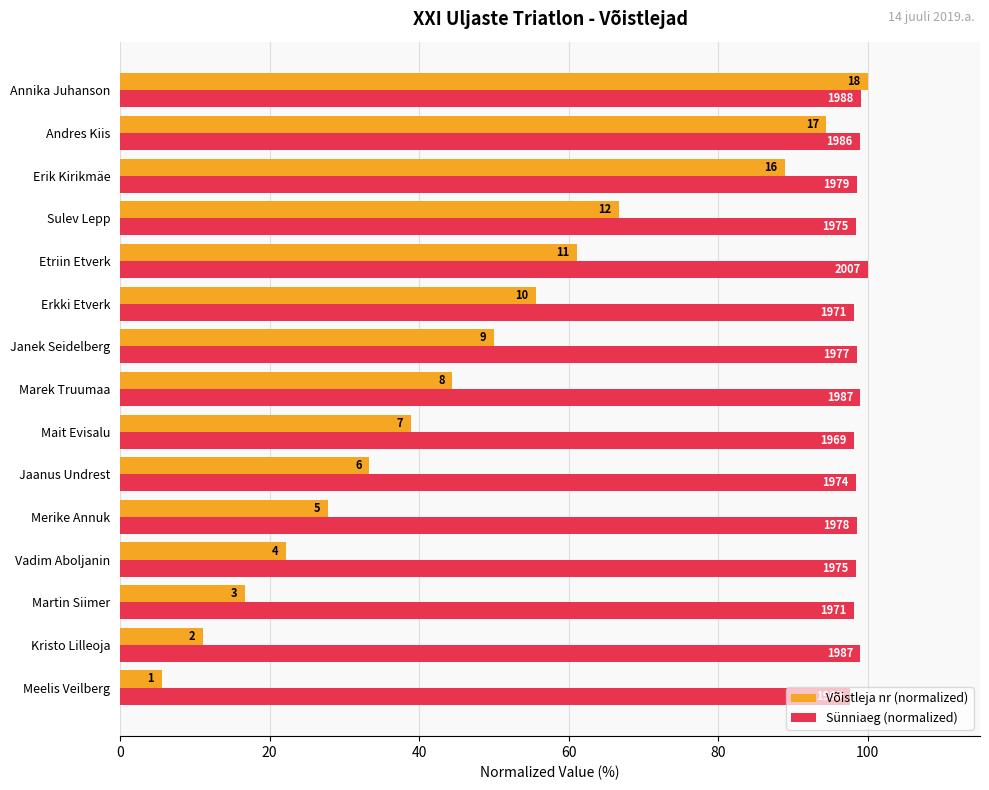

Reading left to right, list all the values displayed in this chart.

Võistleja nr (normalized): 5.6	11.1	16.7	22.2	27.8	33.3	38.9	44.4	50.0	55.6	61.1	66.7	88.9	94.4	100.0
Sünniaeg (normalized): 97.7	99.0	98.2	98.4	98.6	98.4	98.1	99.0	98.5	98.2	100.0	98.4	98.6	99.0	99.1